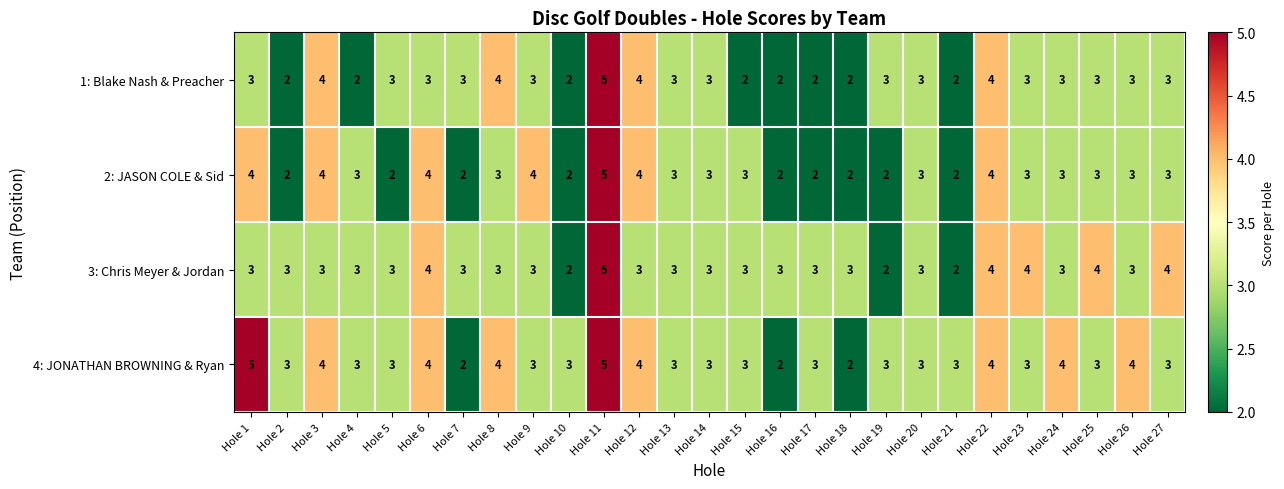

How many data points does each series have?

27